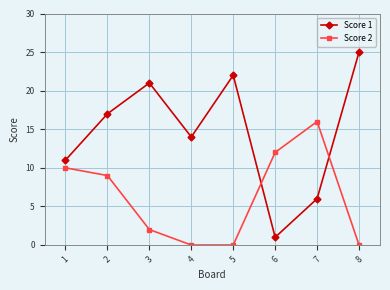

Between which two adjacent categories do Score 1 and Score 2 first intersect?

5 and 6